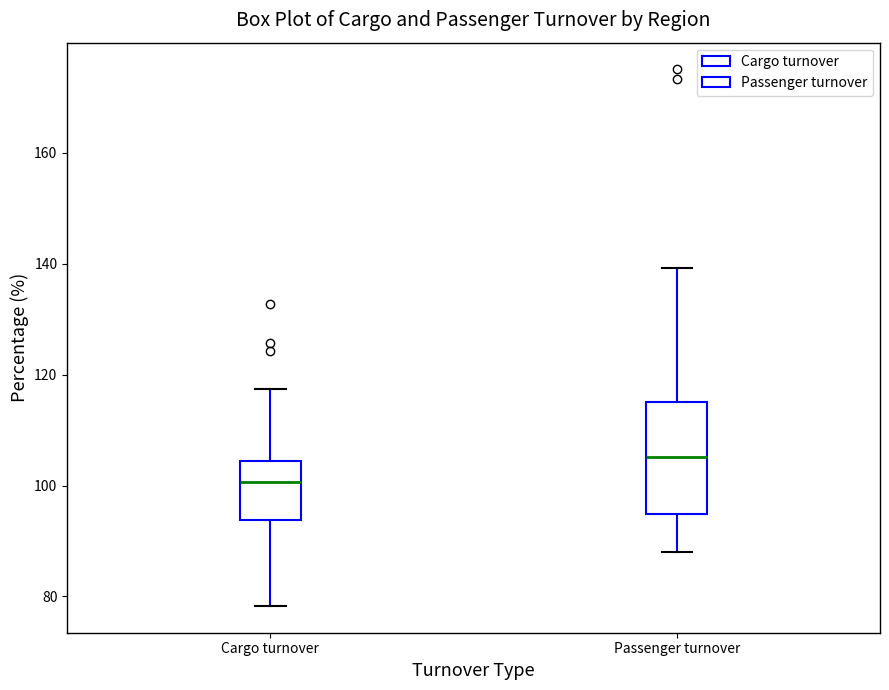

Where does the lower whisker of the box for Passenger turnover end on the y-axis? The values are not printed on the chart, so give them approximately, as read against the axis.

88